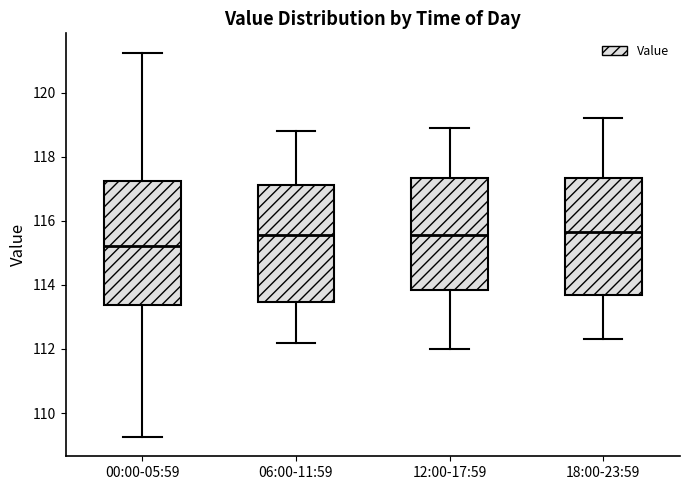

Which box's median line is the lowest?

00:00-05:59